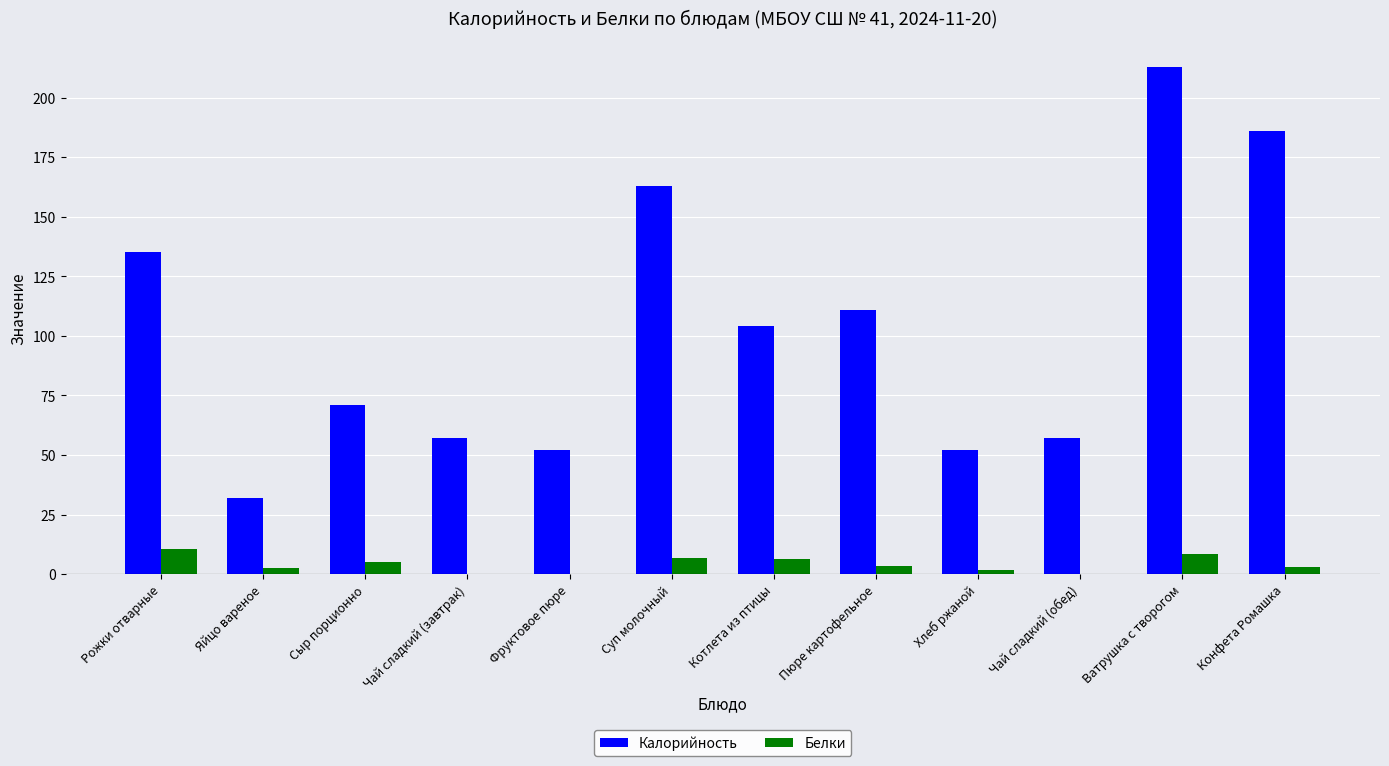

What is the maximum value shown in the chart?

213.0